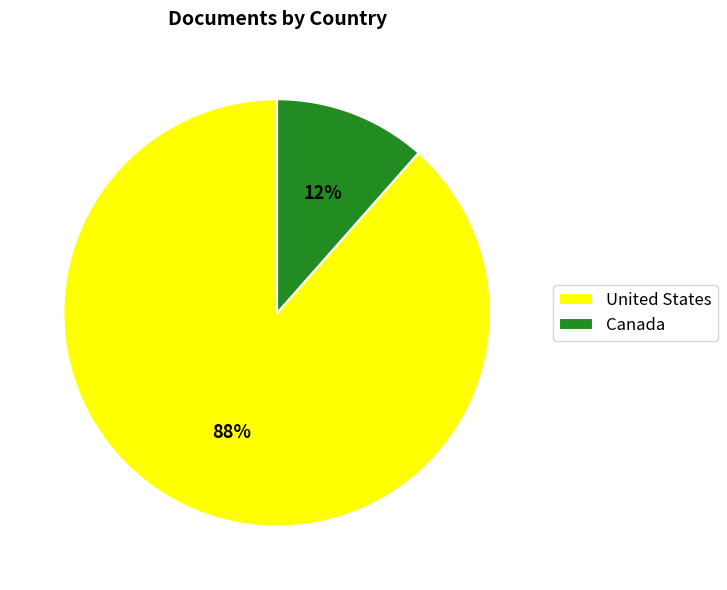

Do United States and Canada together represent more than half of the pie?

Yes